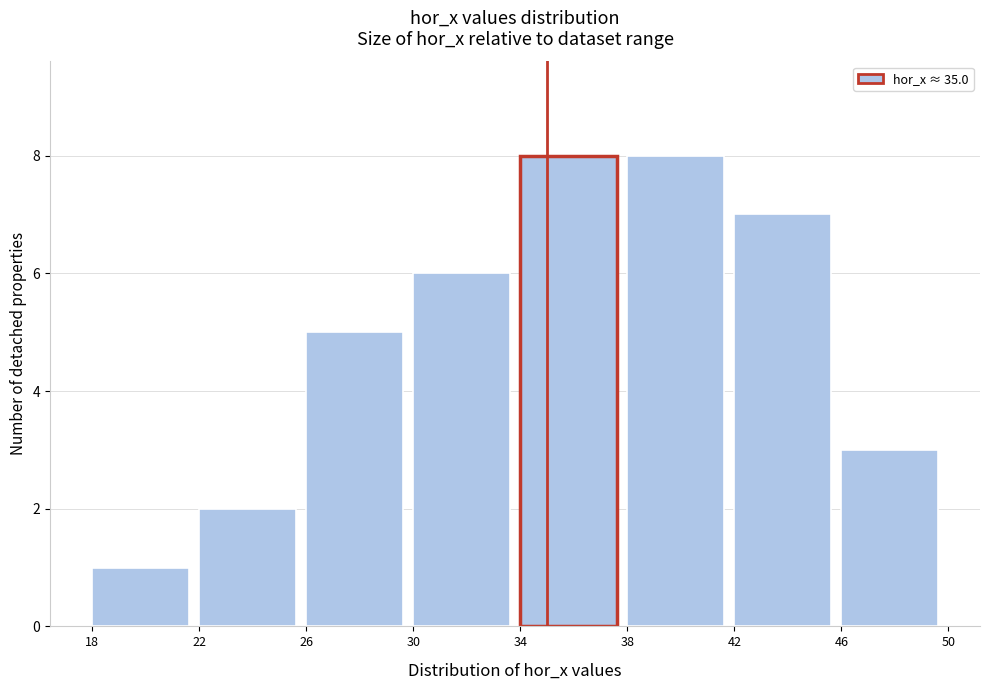

What is the height of the bar covering 30 to 34 on the x-axis? The values are not printed on the chart, so give them approximately, as read against the axis.

6